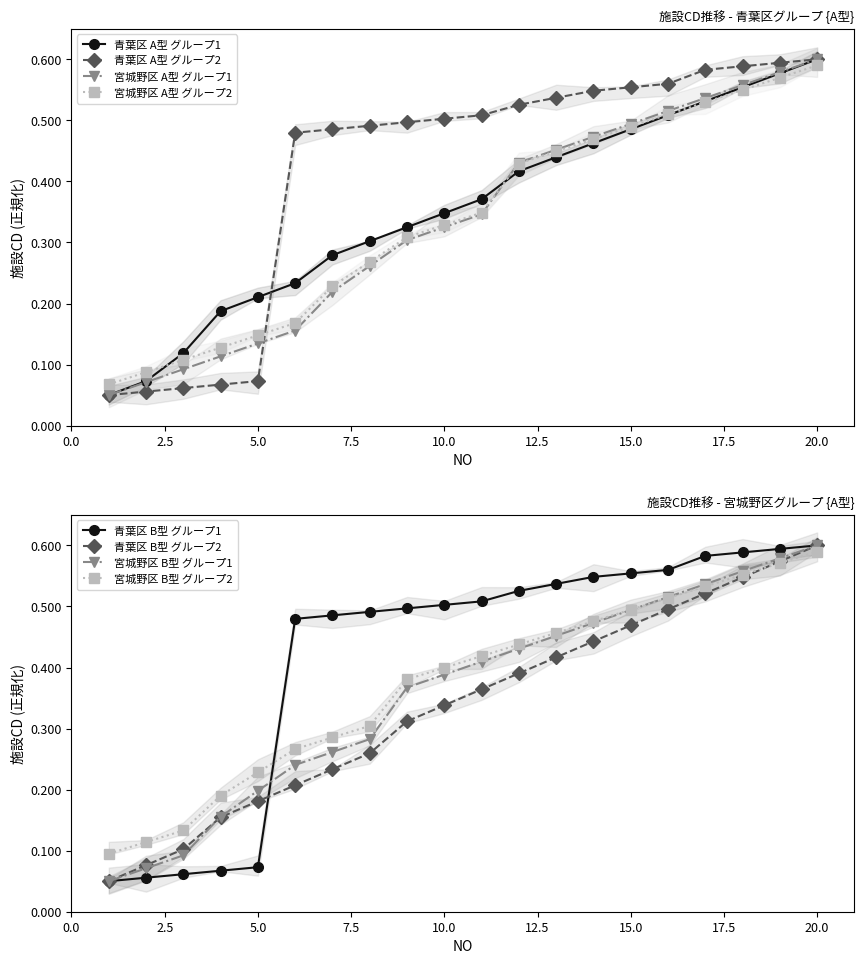

At which label does 宮城野区 A型 グループ2 reach its peak?

20.0